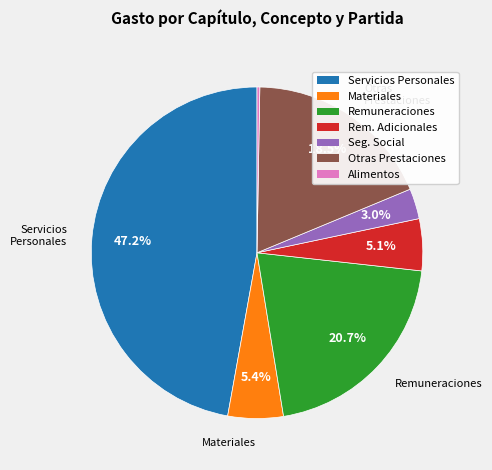

Is there a majority slice in this chart?

No